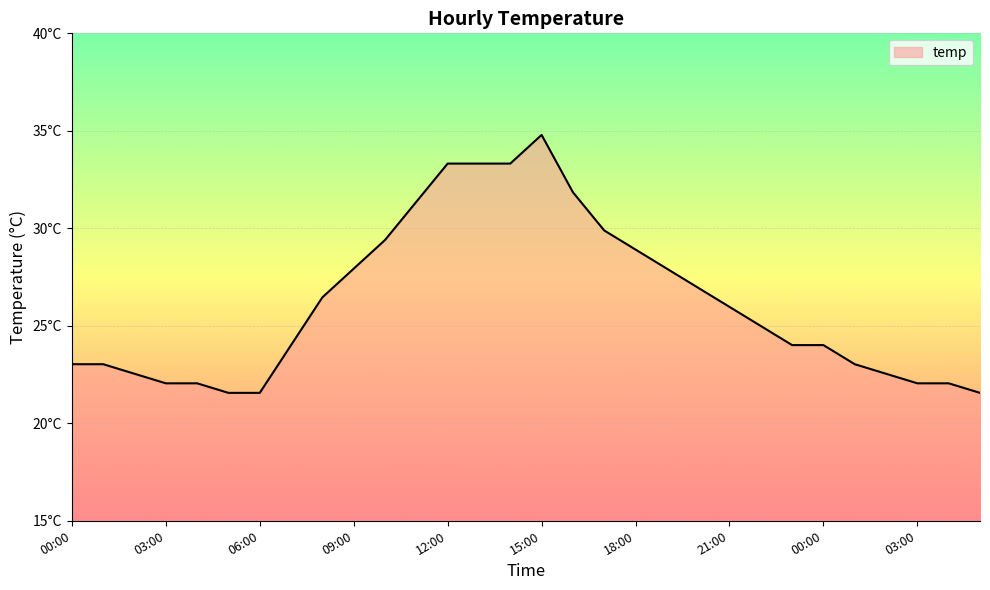

What is the difference between the maximum and second lowest values?

13.2